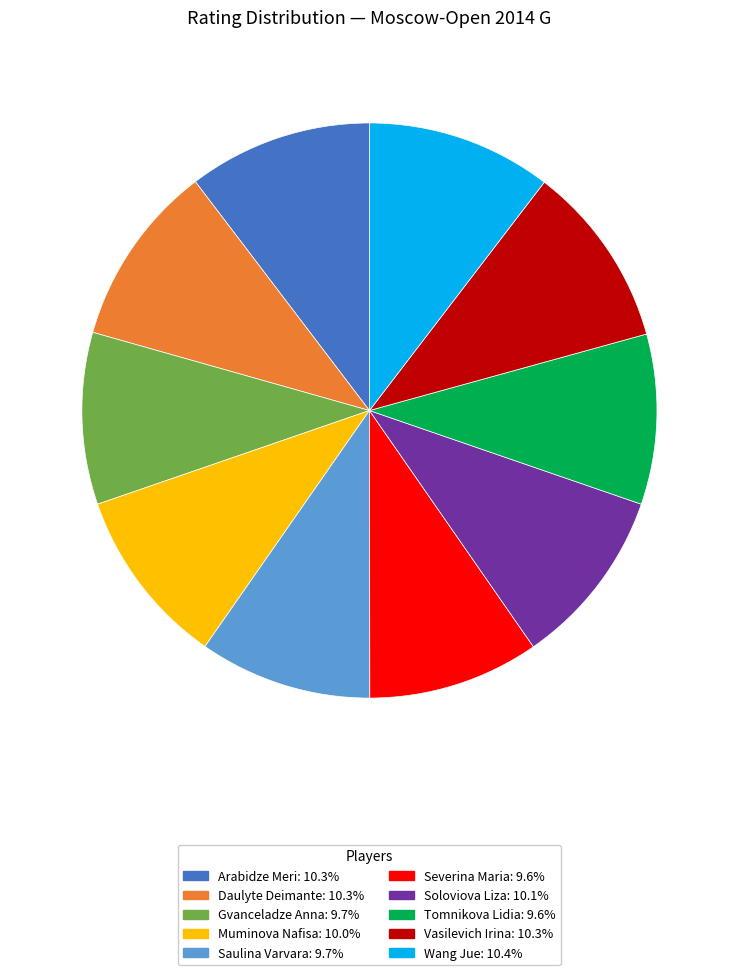

How many segments does this pie chart have?

10